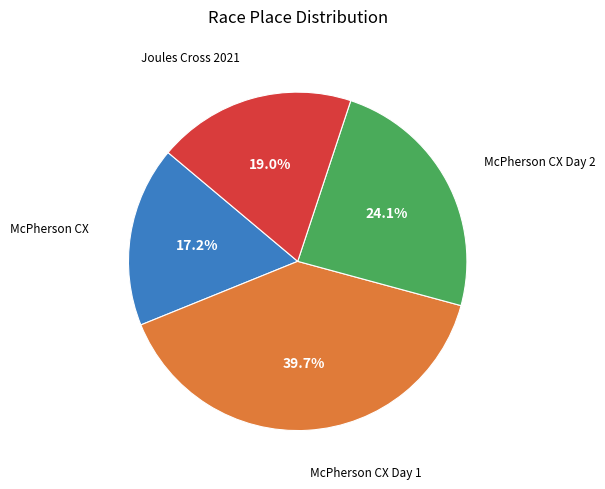

Count the number of slices in the pie.

4